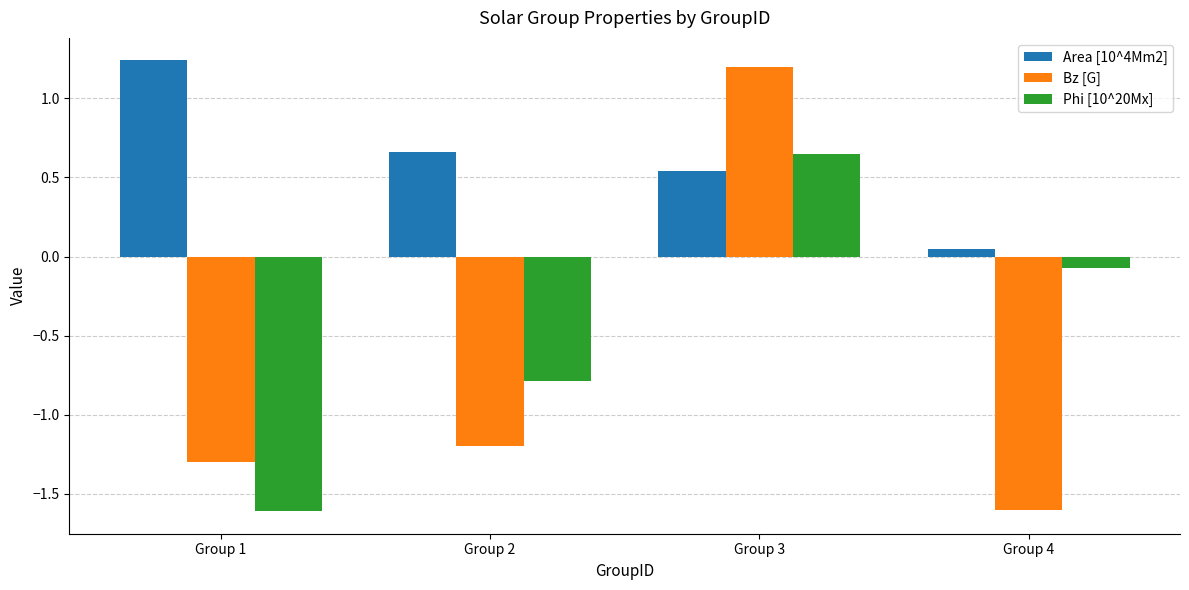

How many groups of bars are there?

4